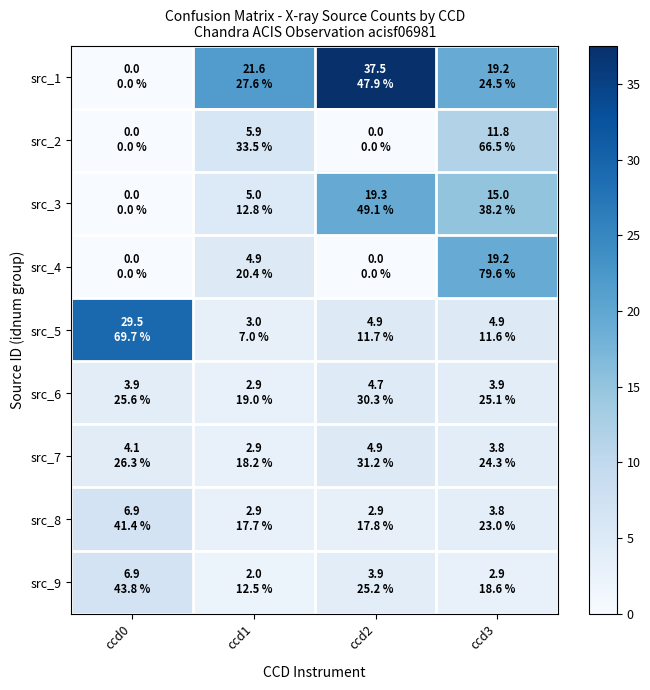

List the series in order of their peak value, lowest first.

src_6, src_7, src_9, src_8, src_2, src_4, src_3, src_5, src_1